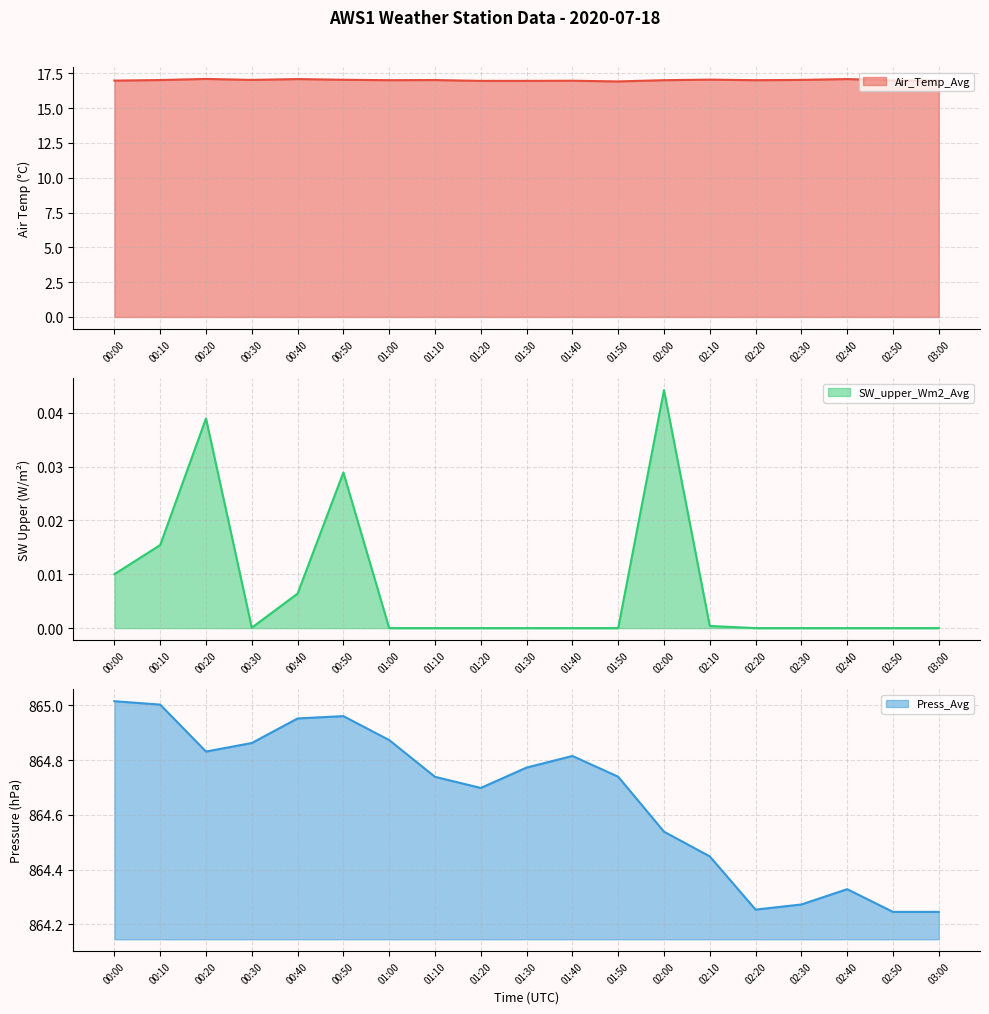

Rank the series by their maximum value, from highest to lowest.

Press_Avg, Air_Temp_Avg, SW_upper_Wm2_Avg